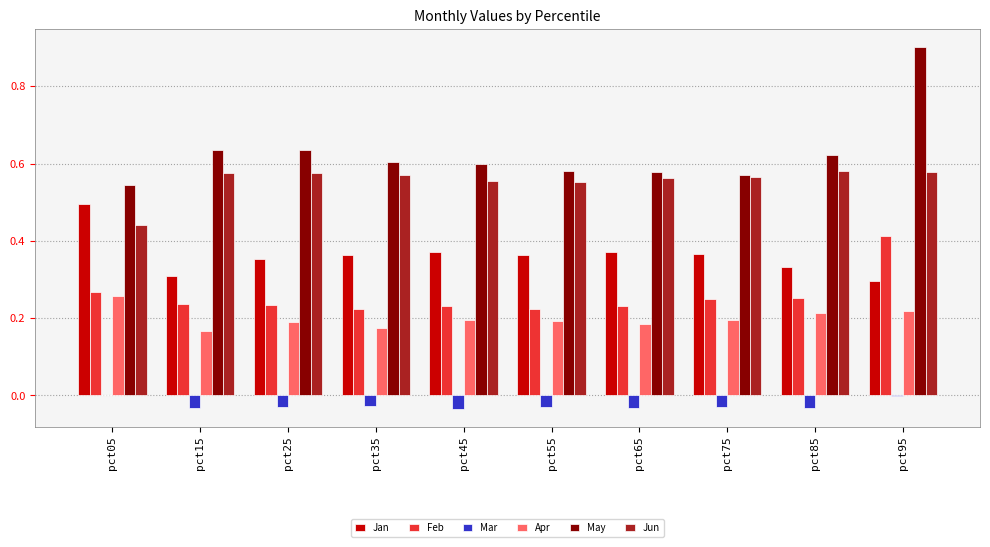

What is the sum of all Apr values?

2.0